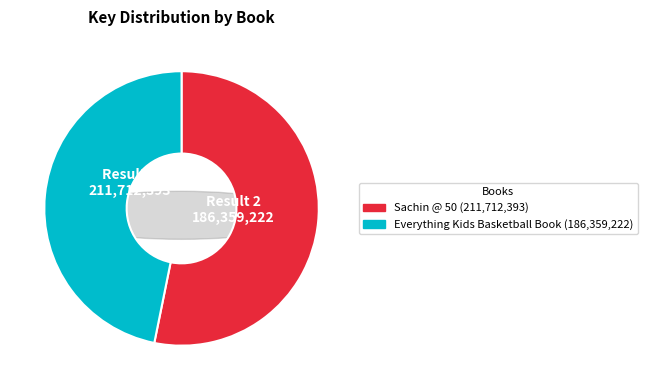

To the nearest percent, what percentage of the pie is Sachin @ 50?

53%